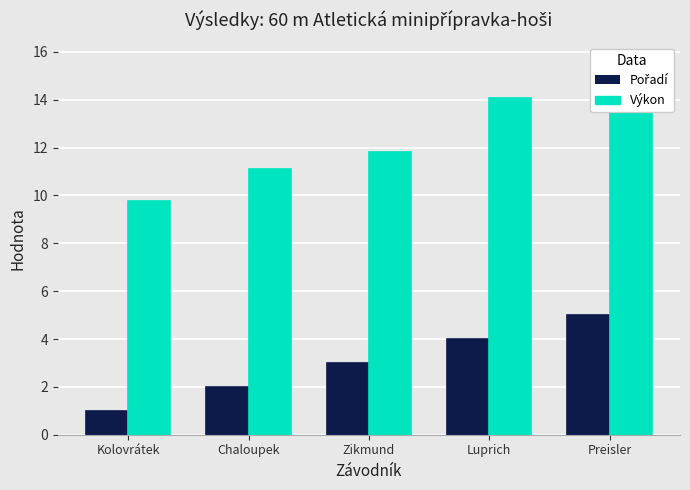

Count the Pořadí values in the range 2 to 4.

3